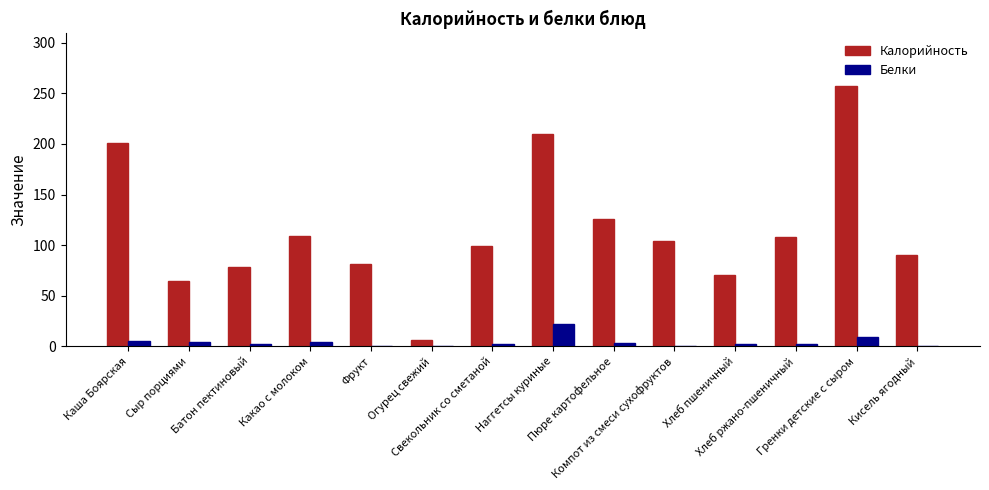

Which series has the largest range (max minus min)?

Калорийность